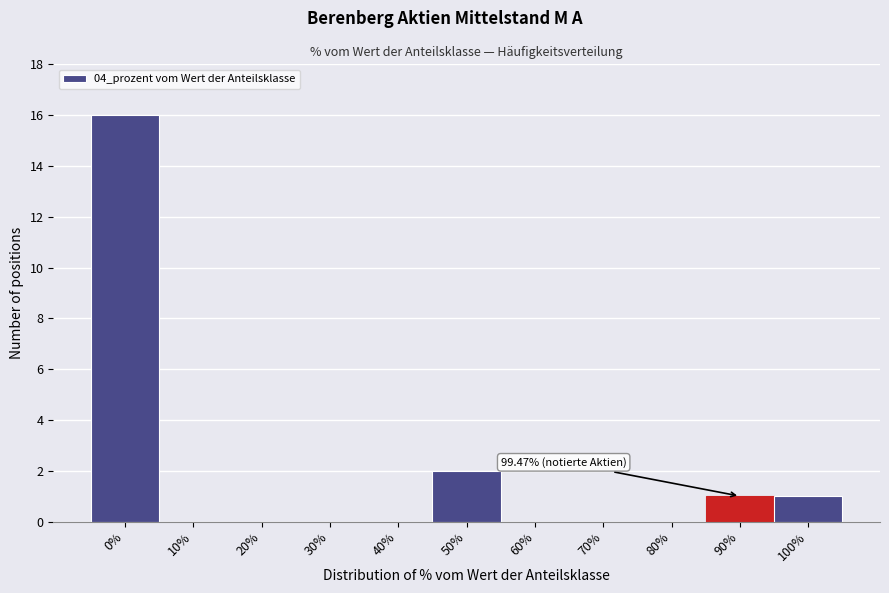

Reading left to right, list all the values displayed in this chart.

0%=16	10%=0	20%=0	30%=0	40%=0	50%=2	60%=0	70%=0	80%=0	90%=1	100%=1